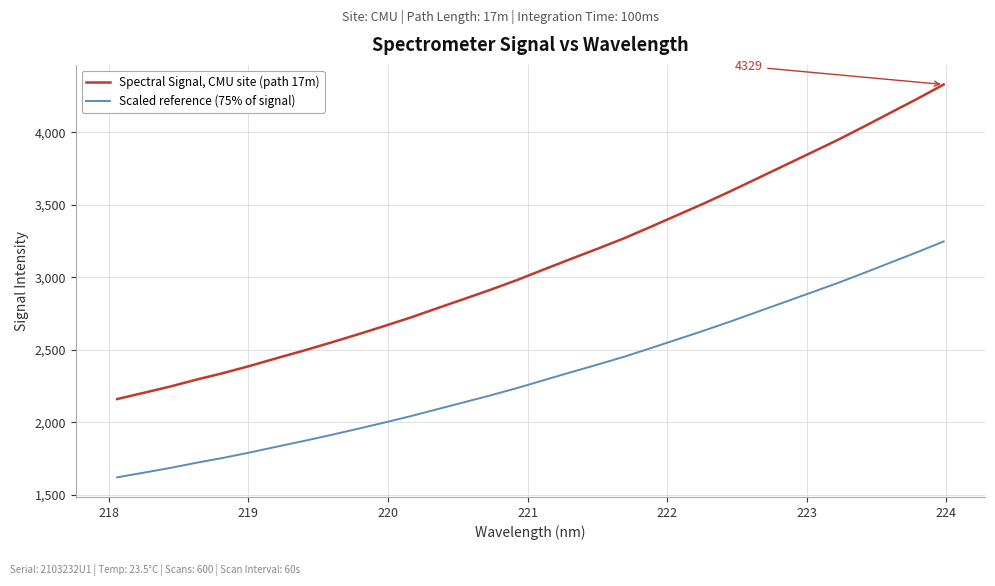

What is the highest value of the Spectral Signal, CMU site (path 17m) series?

4328.5